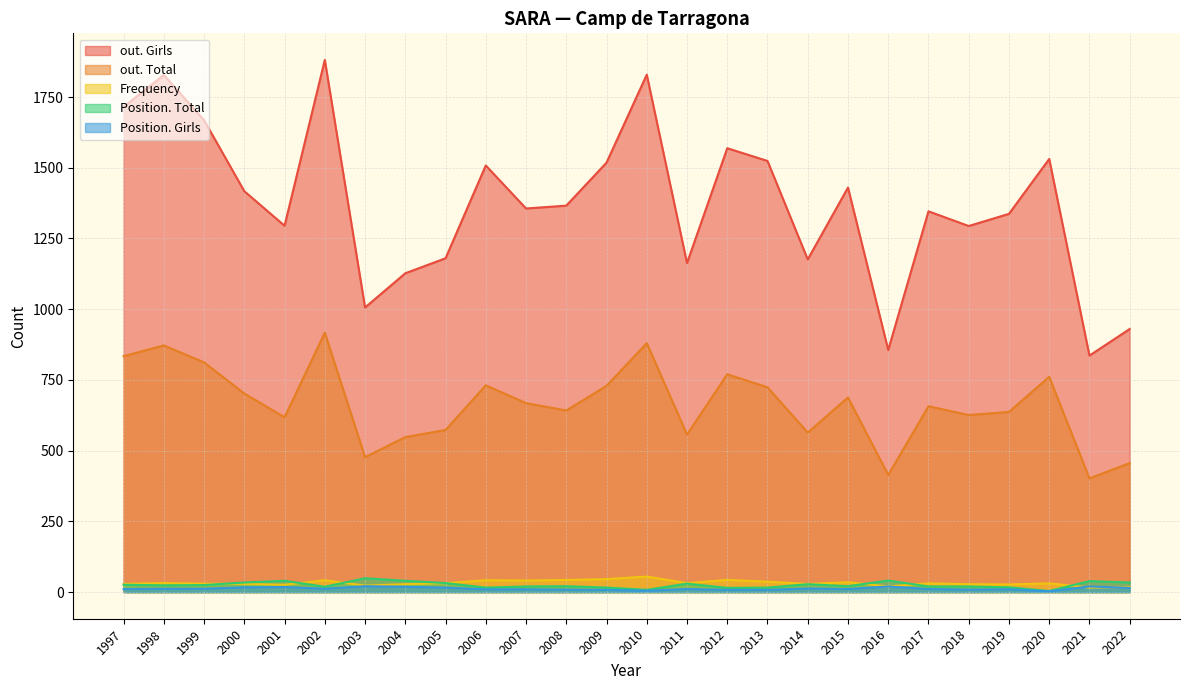

At which label does out. Total reach its minimum?

2021